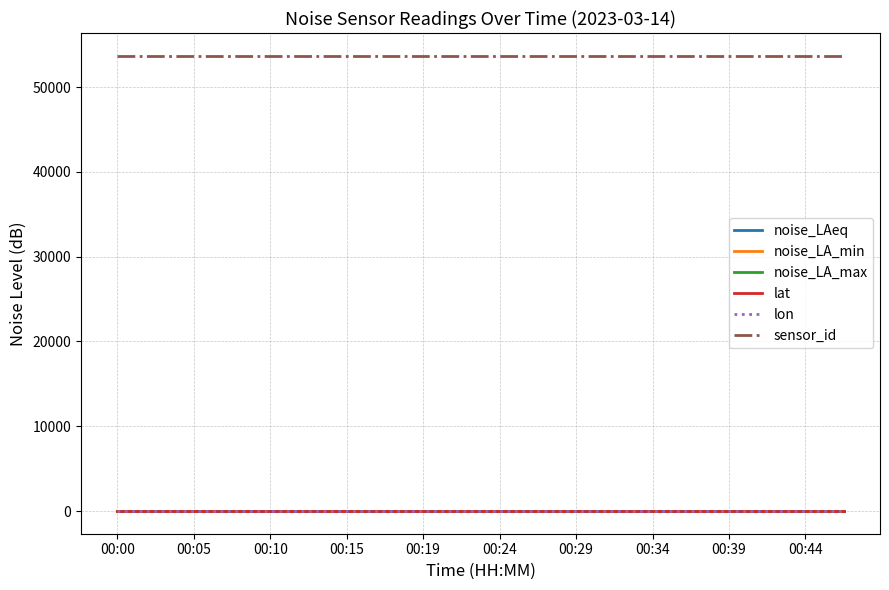

How many lines are shown in the chart?

6